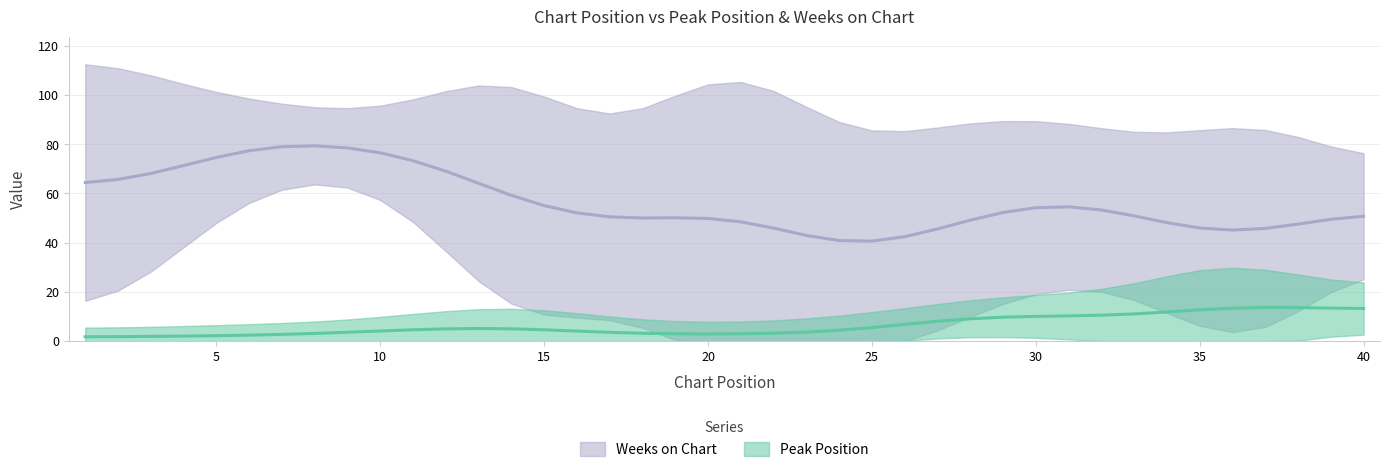

Rank the series by their average value, from highest to lowest.

Weeks on Chart, Peak Position